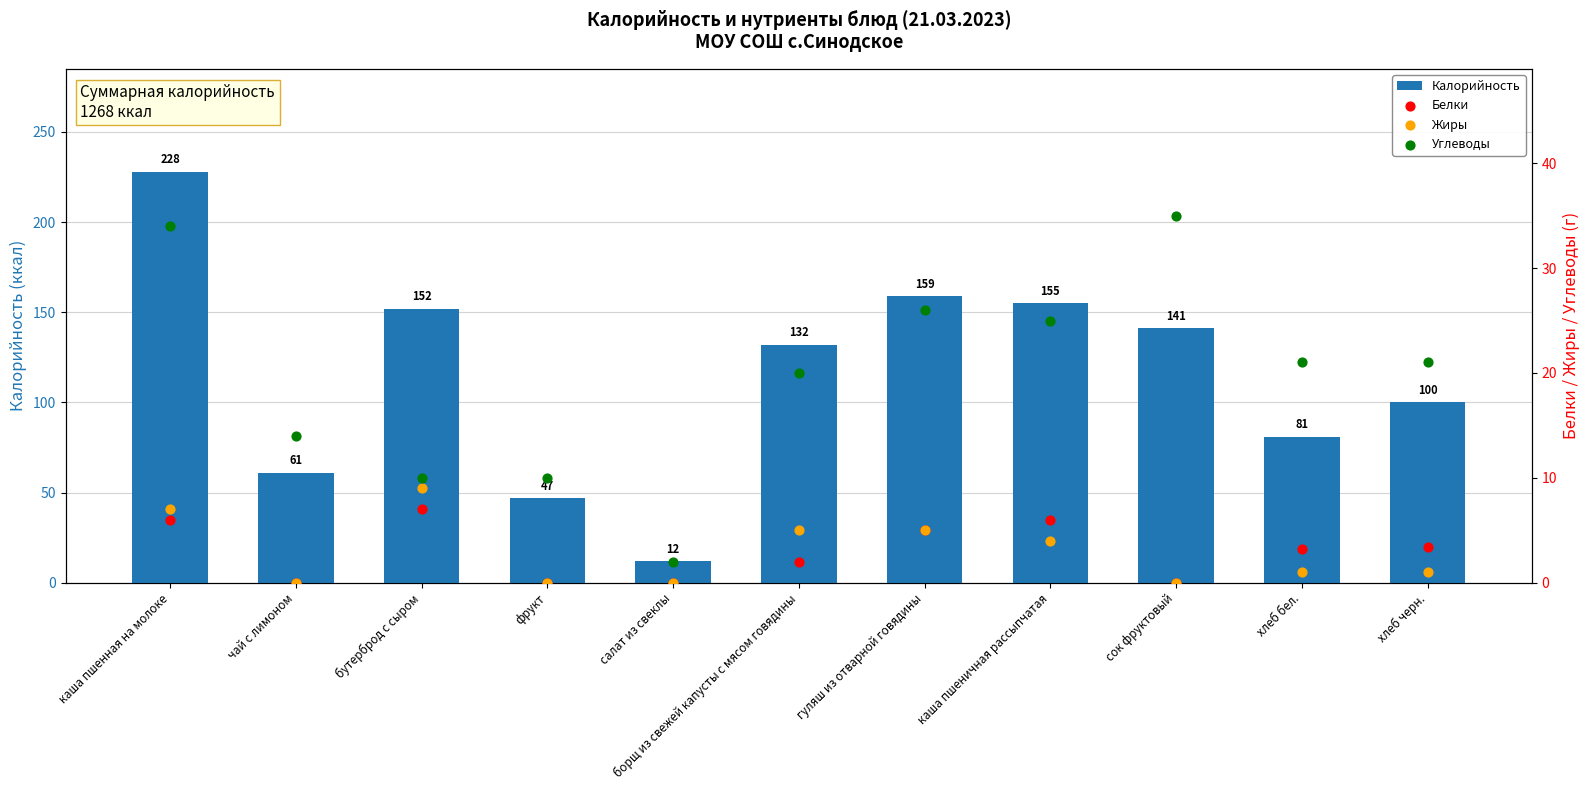

What is the total value across all series at гуляш из отварной говядины?

195.0